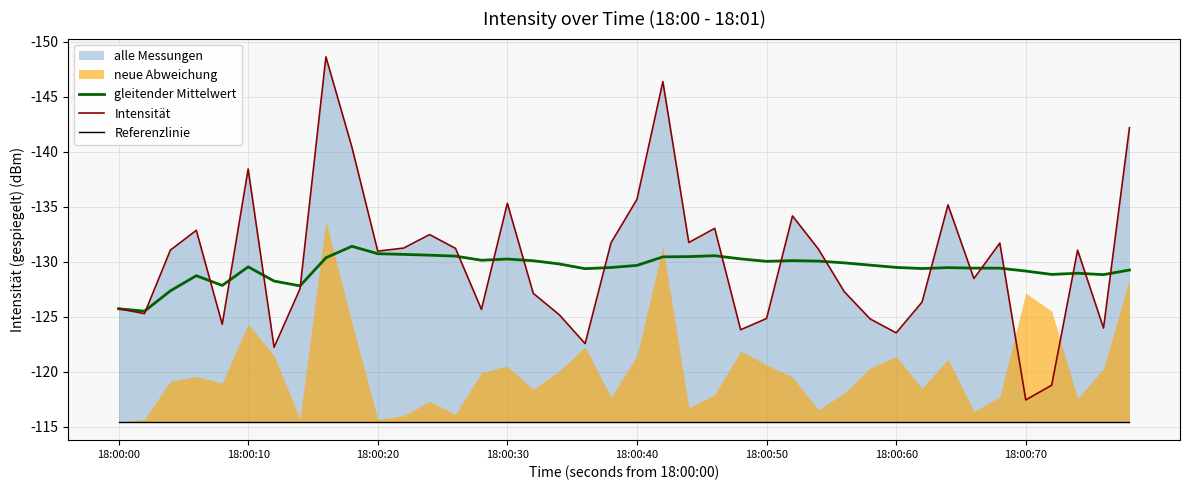

How many data points in Intensität are less than 131?

20